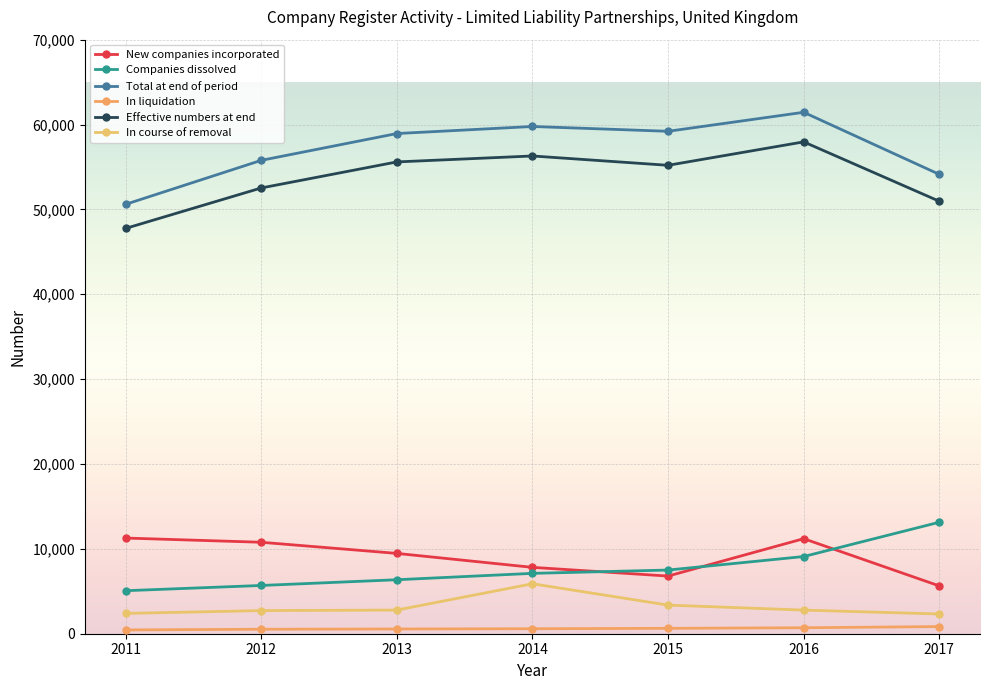

Reading left to right, what are all the values shown in this chart?

New companies incorporated: 11274	10777	9465	7820	6794	11200	5633
Companies dissolved: 5068	5686	6361	7113	7503	9095	13138
Total at end of period: 50597	55779	58938	59770	59204	61443	54126
In liquidation: 444	529	557	588	636	704	841
Effective numbers at end: 47759	52525	55594	56295	55196	57957	50959
In course of removal: 2394	2725	2787	5887	3372	2782	2326